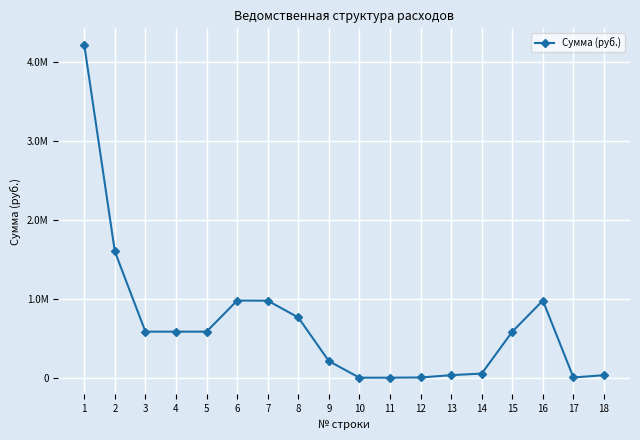

Is this an area chart (filled region under the line)?

No